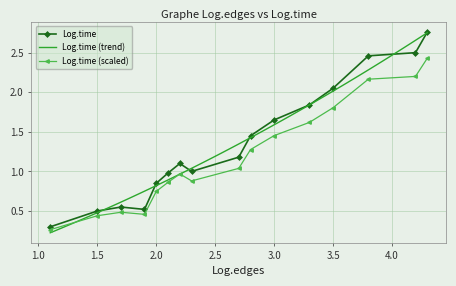

What is the difference between the maximum and minimum values?

2.5